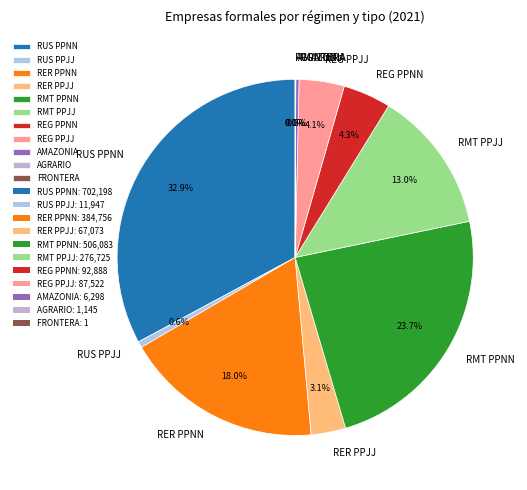

Is it true that RER PPNN is 18% of the pie?

True